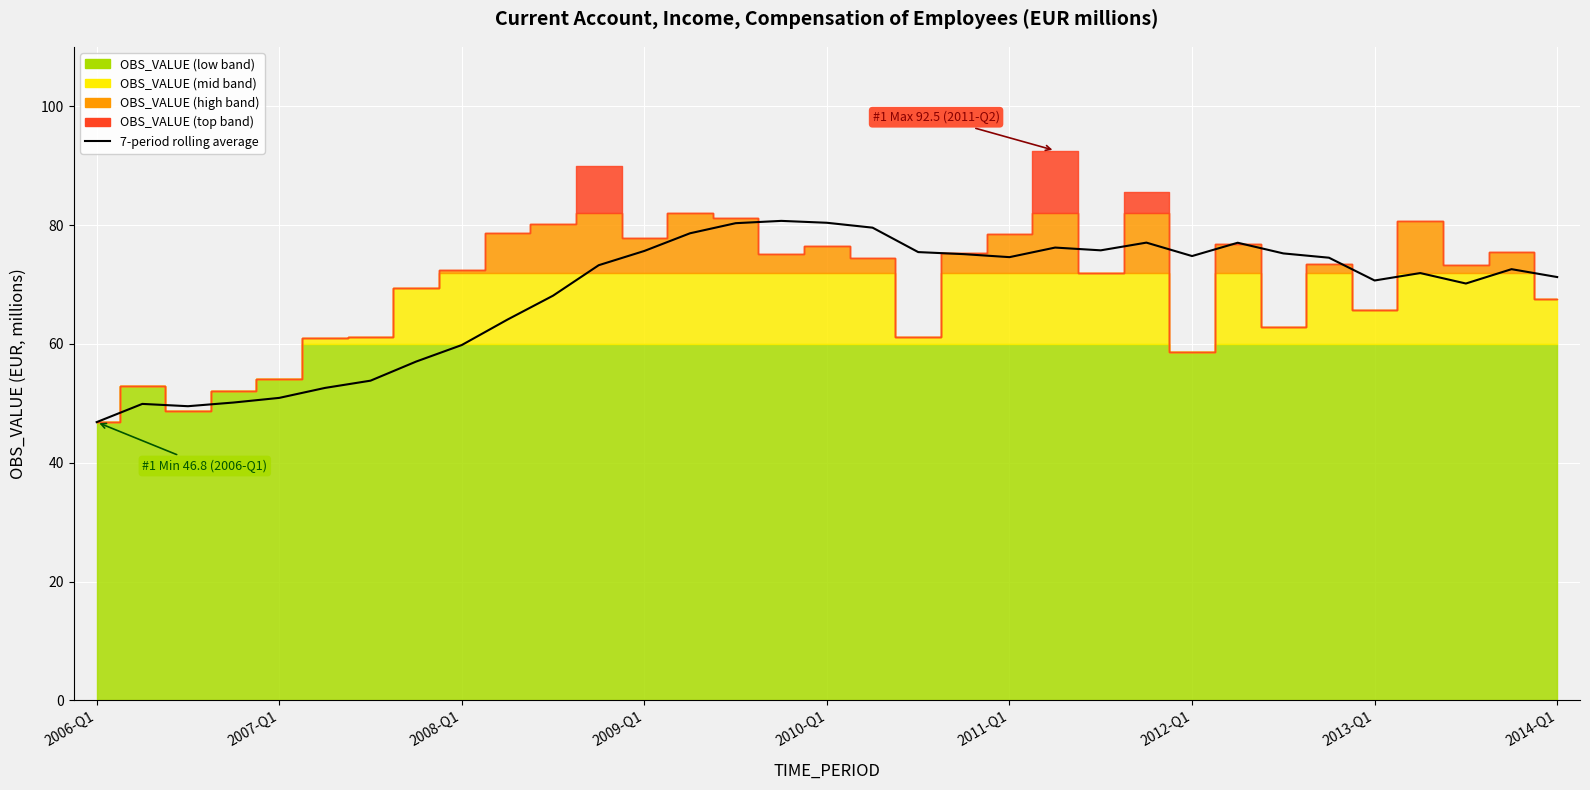

Is it true that the value at 2013-Q1 is 16.2?

False